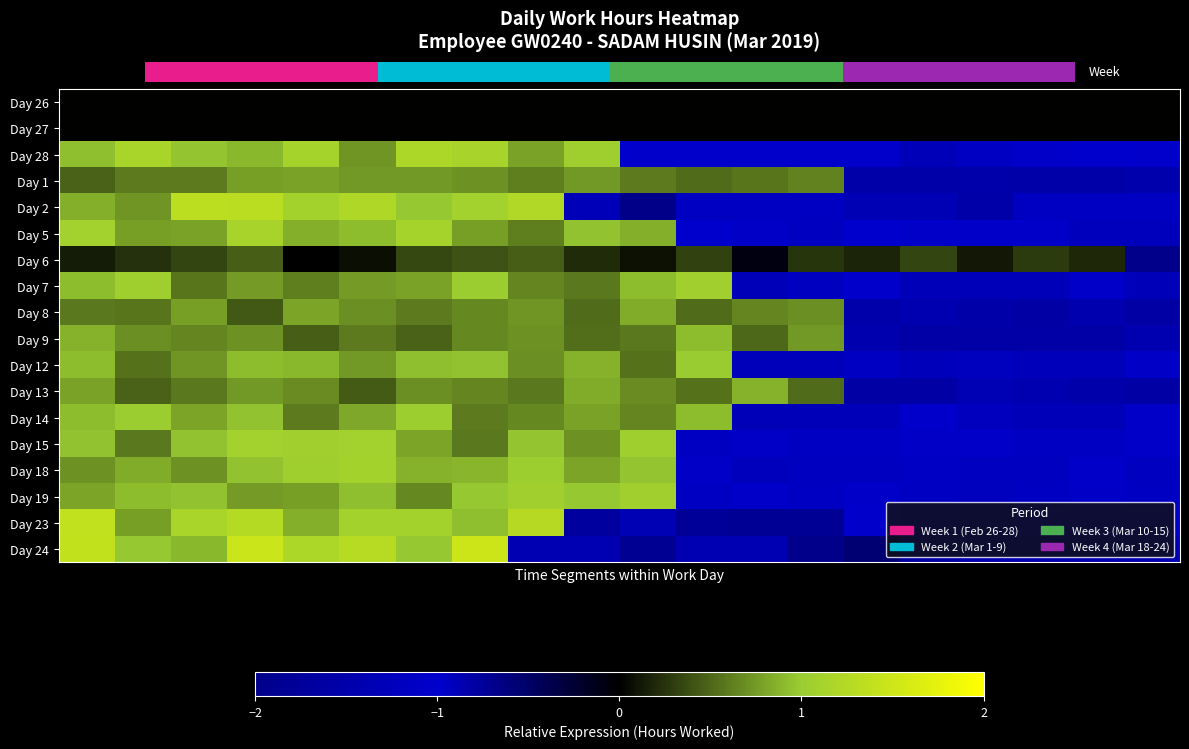

At how many categories does at least one series exceed -1?

20